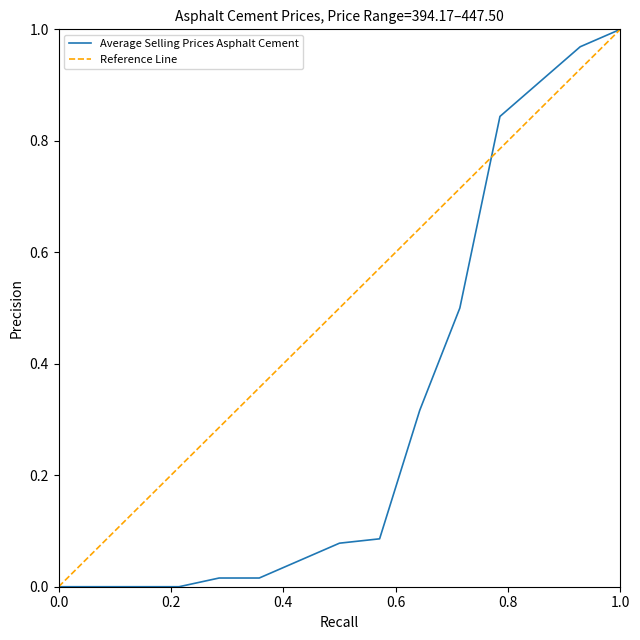

True or false: there are more than 1 points higher than both neighbors.

False